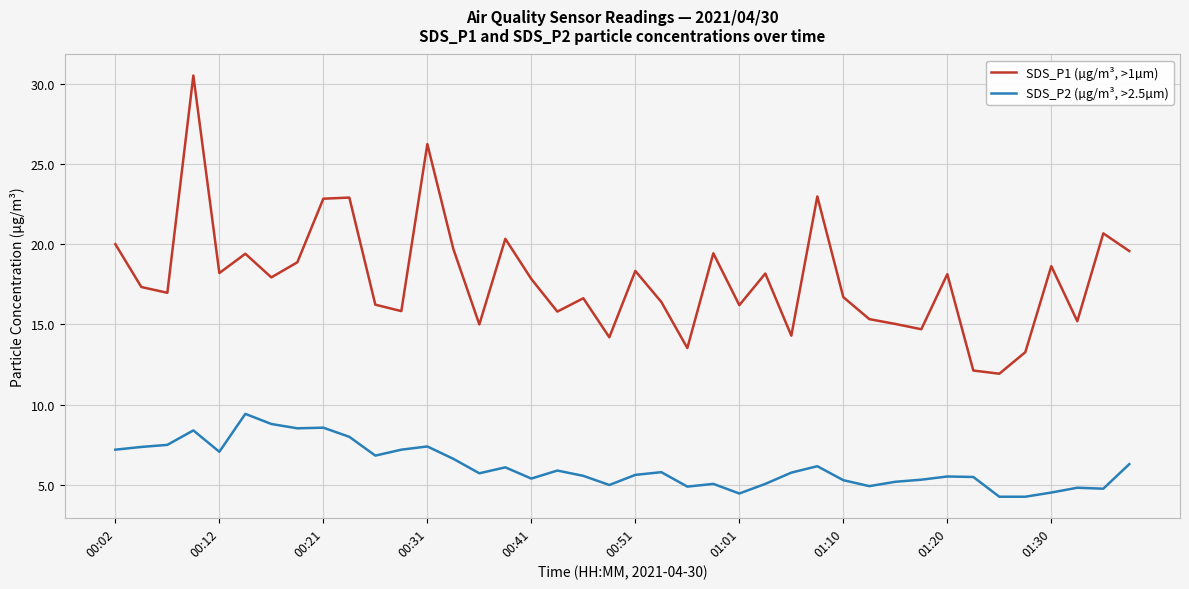

True or false: SDS_P1 (µg/m³, >1µm) and SDS_P2 (µg/m³, >2.5µm) intersect in this chart.

False